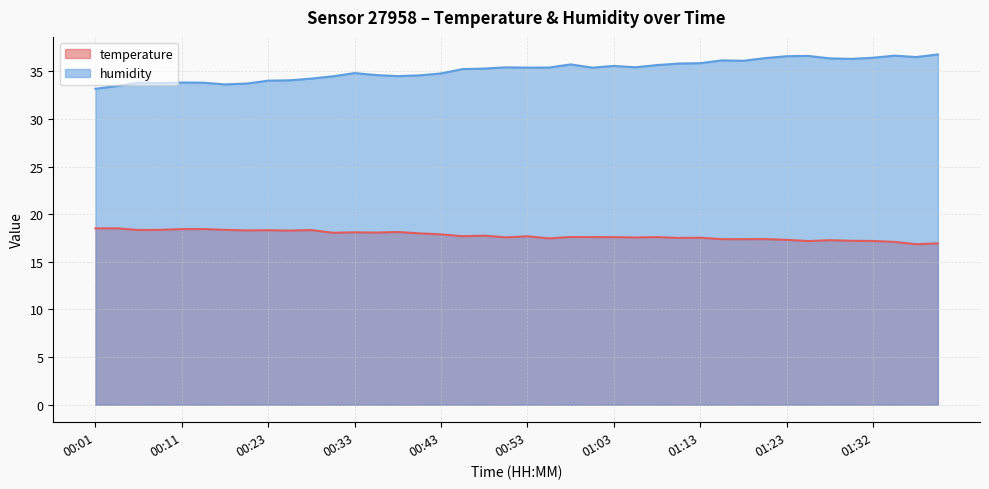

Which has a higher value, 00:26 or 00:30?

00:26